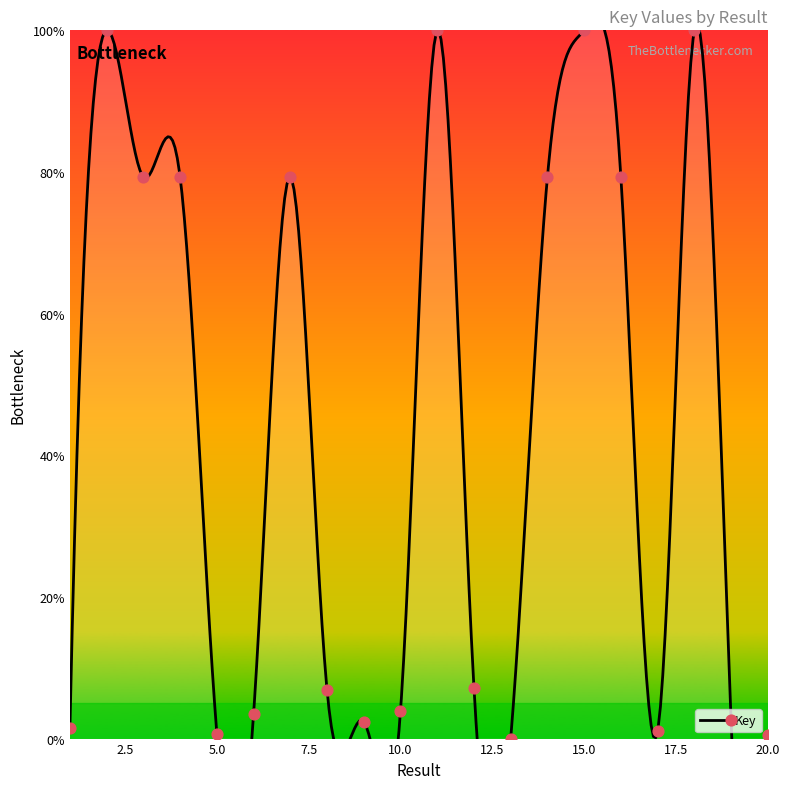

Between 11 and 17, which is larger?

11